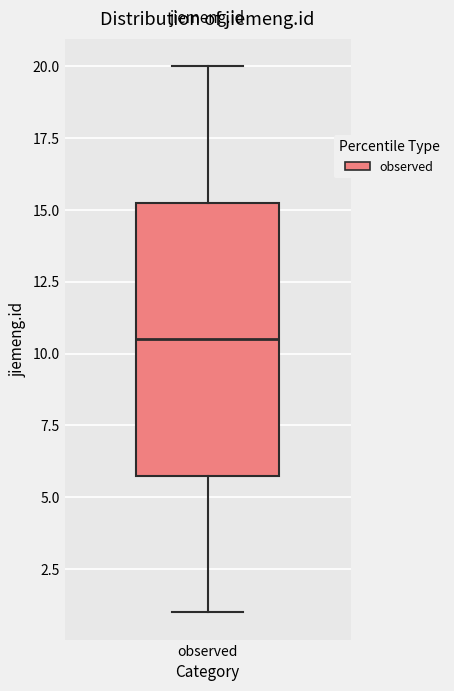

Read this box plot against the y-axis: the position of the median line, the range covered by the box, and the ends of both whiskers. The values are not printed on the chart, so give them approximately, as read against the axis.

median 10.5, box 6.0 to 15.5, whiskers 1.0 to 20.0